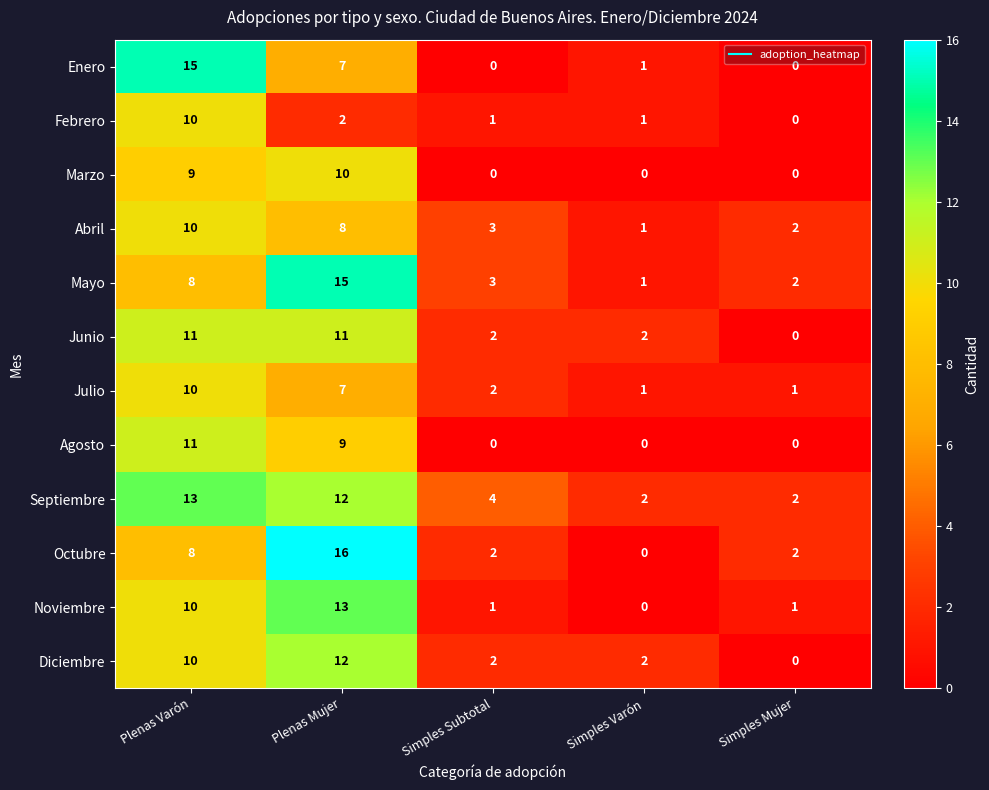

What is the difference between the second highest and minimum values in the Septiembre series?

10